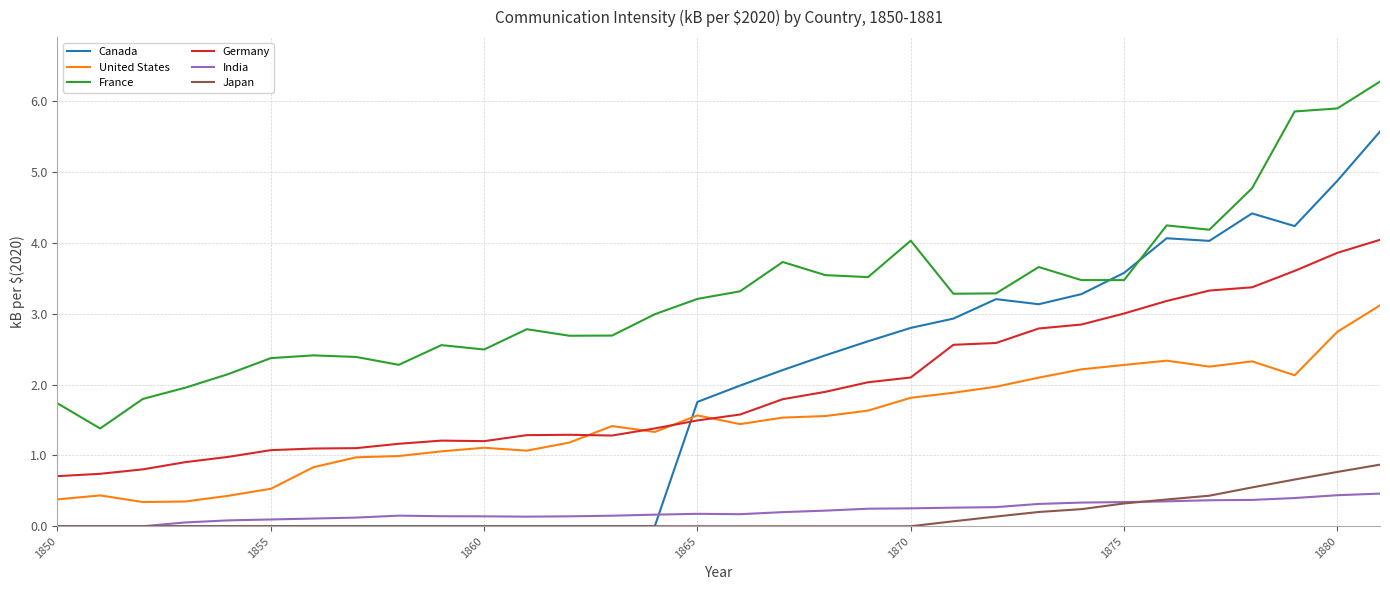

What is the average value of the India series?

0.2